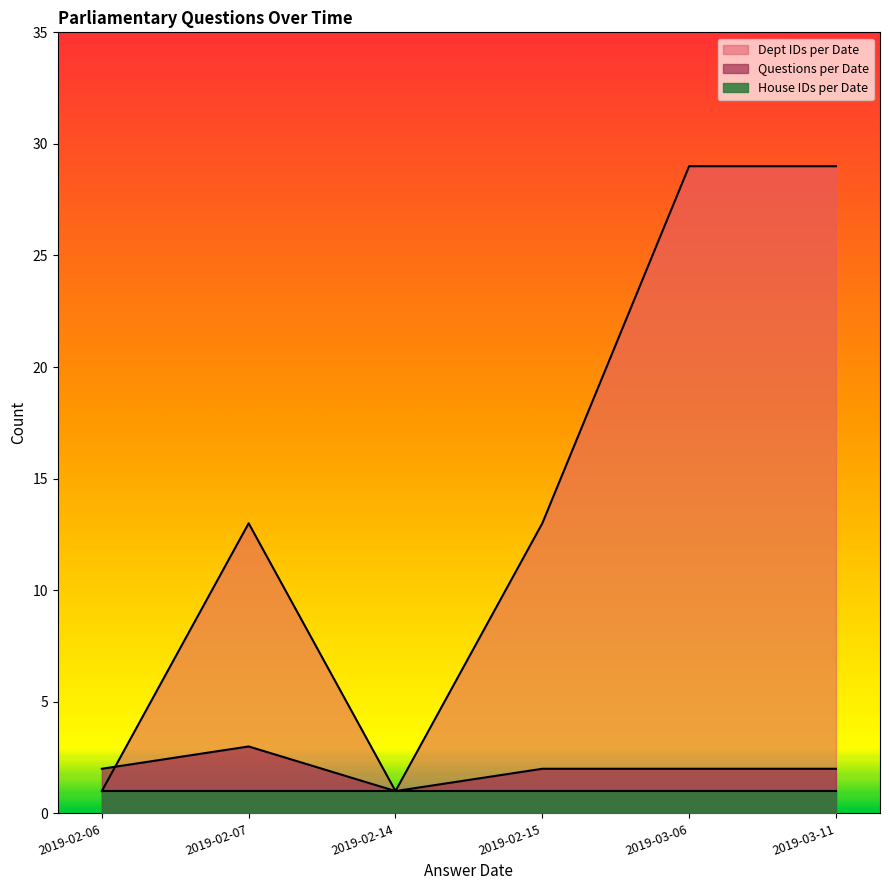

Is it true that House IDs per Date equals 1 at 2019-02-15?

False